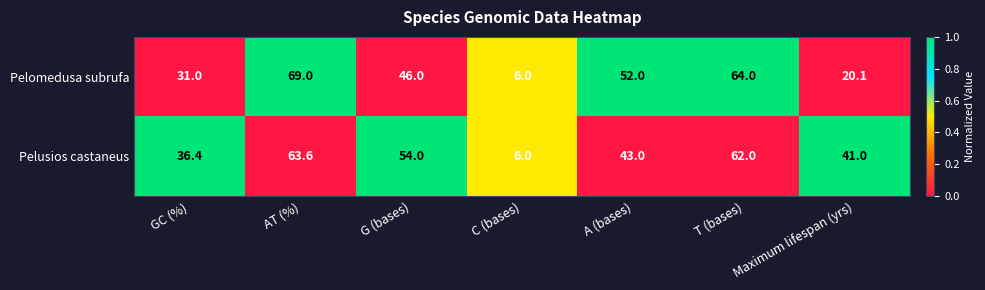

What is the total value across all series at G (bases)?

100.0